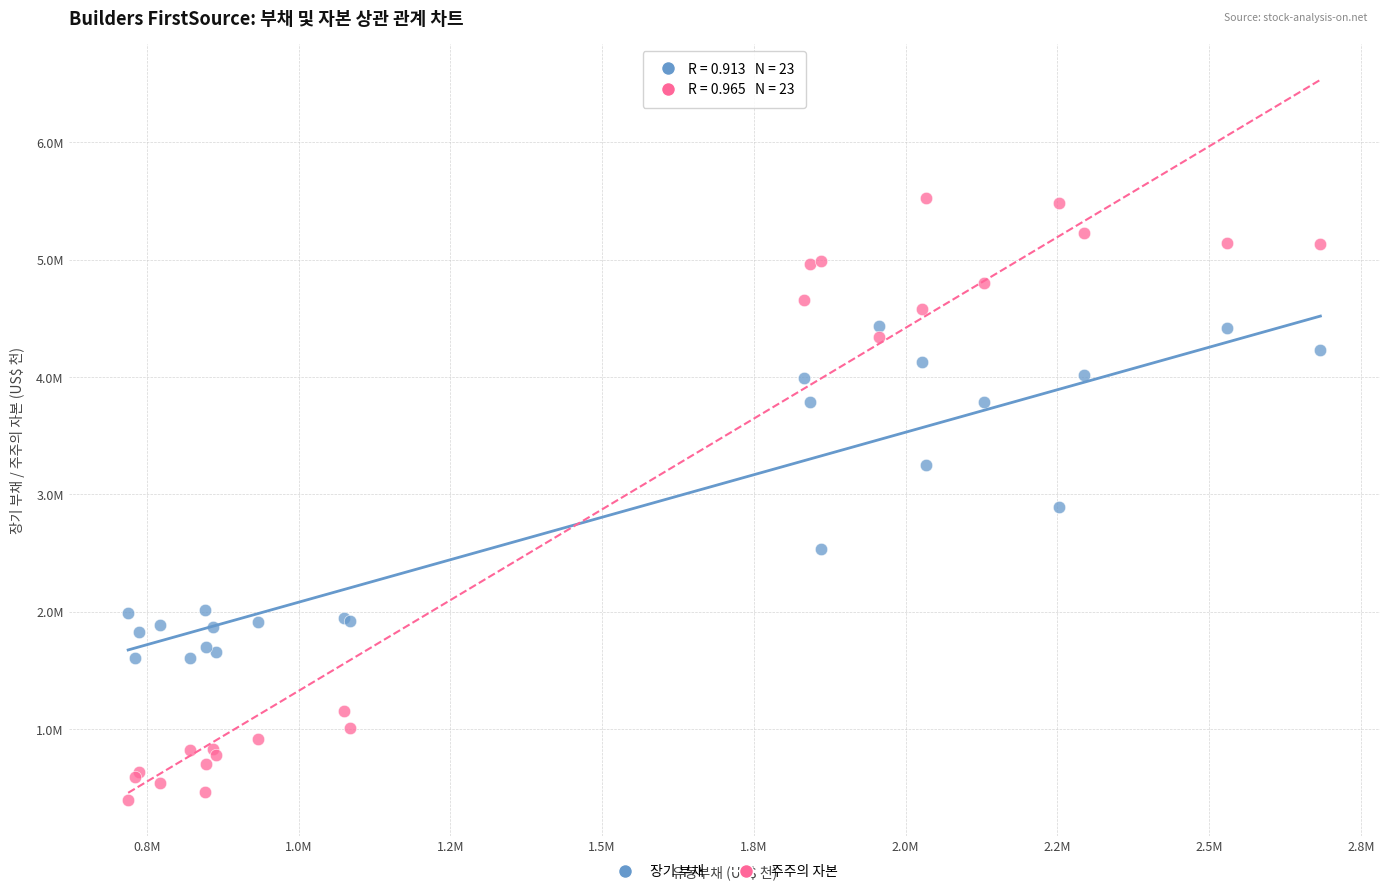

What are all the series names shown in the legend?

장기 부채, 주주의 자본